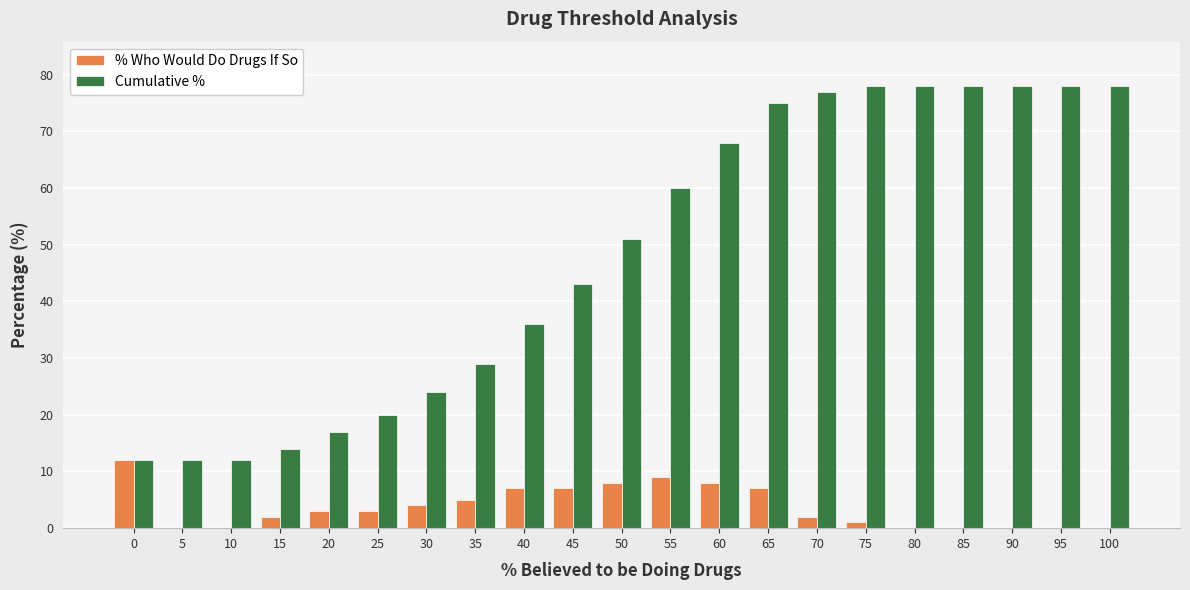

True or false: Cumulative % has a value of 129 at 70.

False